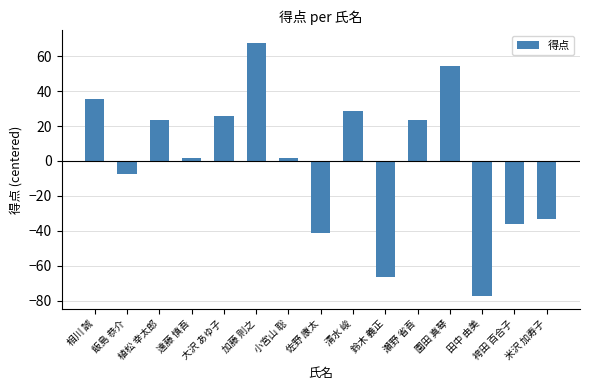

The value at 鈴木 義正 is -66.4. True or false?

True